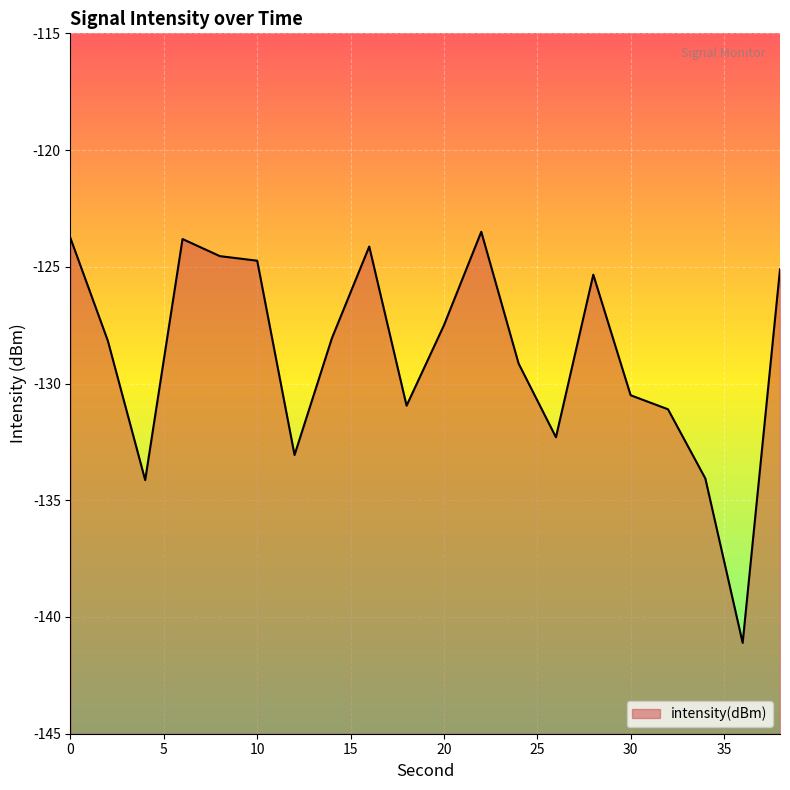

What is the value of the 1st point from the left?

-123.8